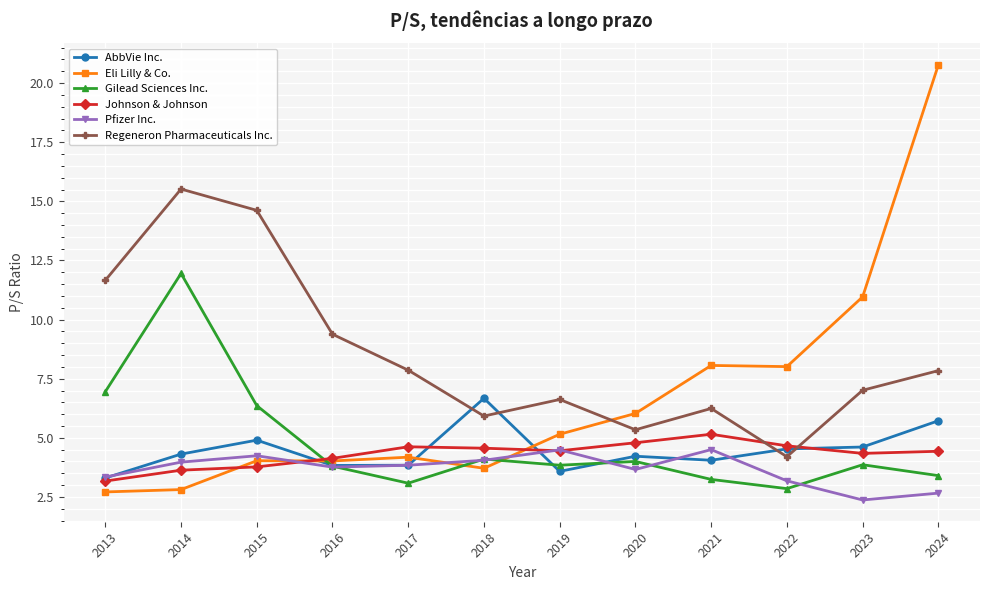

List the series in order of their peak value, lowest first.

Pfizer Inc., Johnson & Johnson, AbbVie Inc., Gilead Sciences Inc., Regeneron Pharmaceuticals Inc., Eli Lilly & Co.